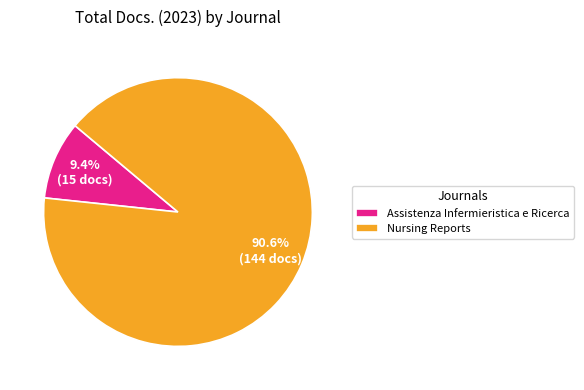

Which has a higher value, Nursing Reports or Assistenza Infermieristica e Ricerca?

Nursing Reports